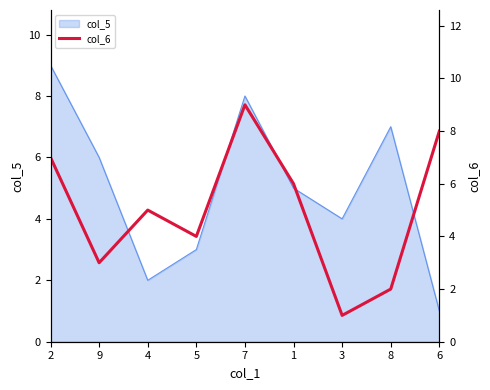

What position from the right is 2?

9